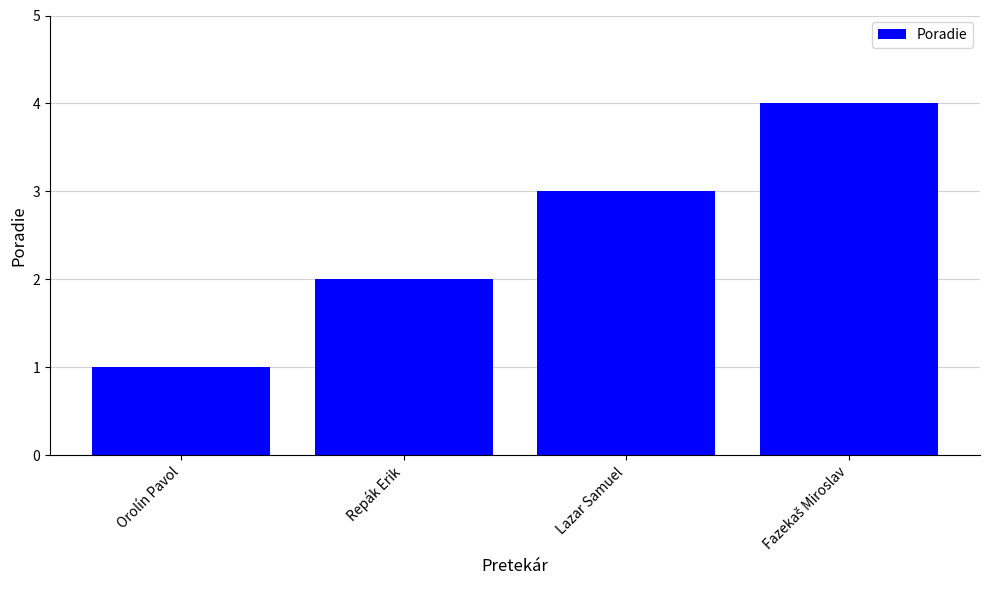

Is it true that the value at Repák Erik is 2?

True